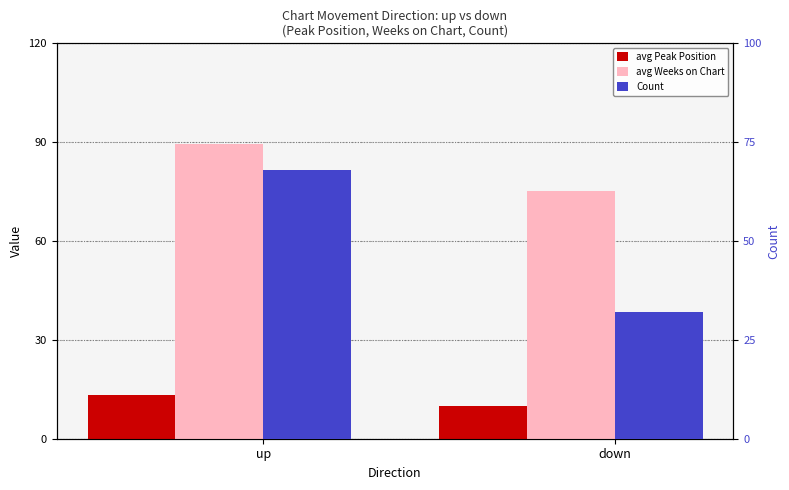

What is the sum of all avg Weeks on Chart values?

164.7